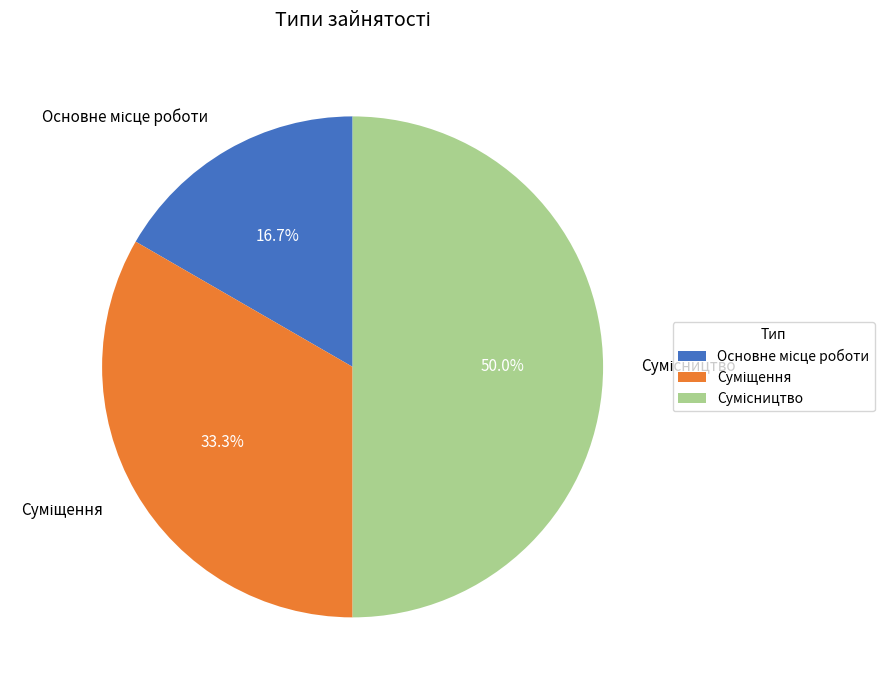

Which slice is the smallest?

Основне місце роботи